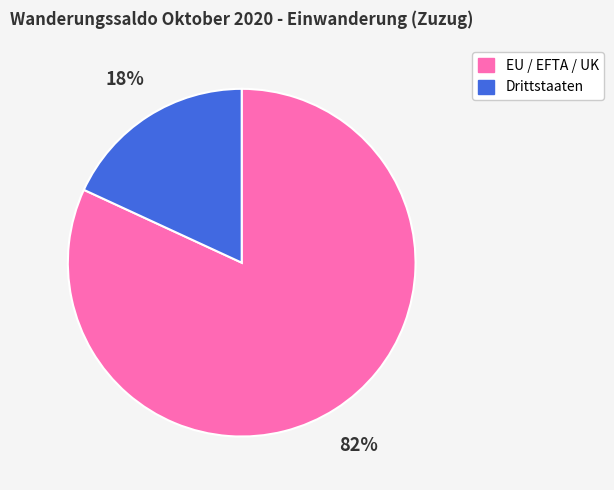

What is the largest slice in the pie chart?

EU / EFTA / UK